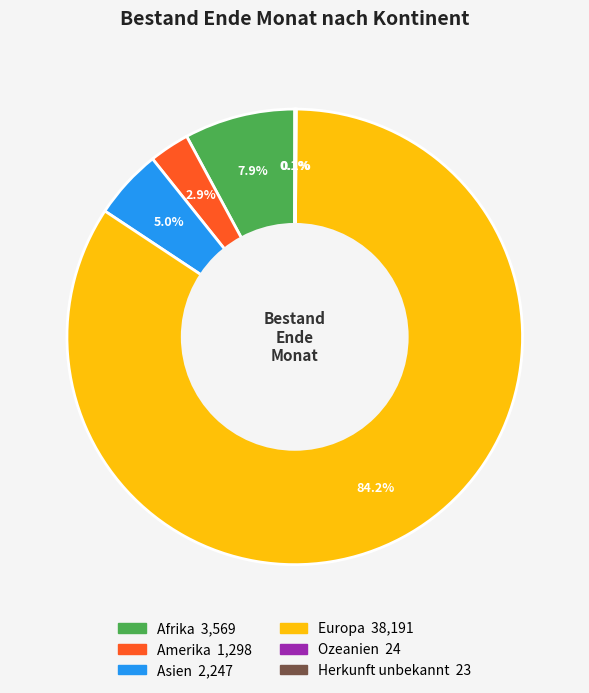

Is there any slice that represents more than half of the pie?

Yes